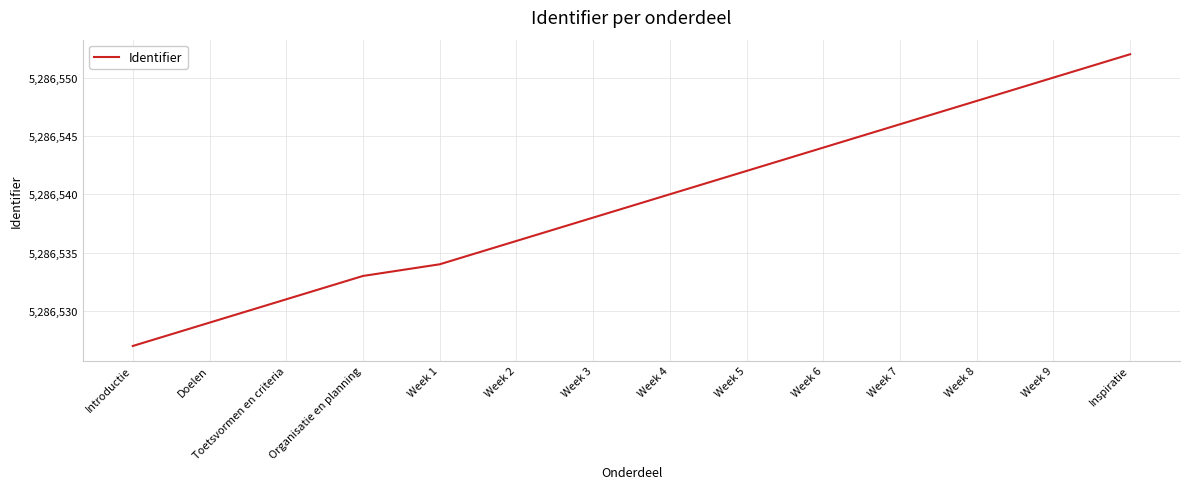

How many lines are shown in the chart?

1